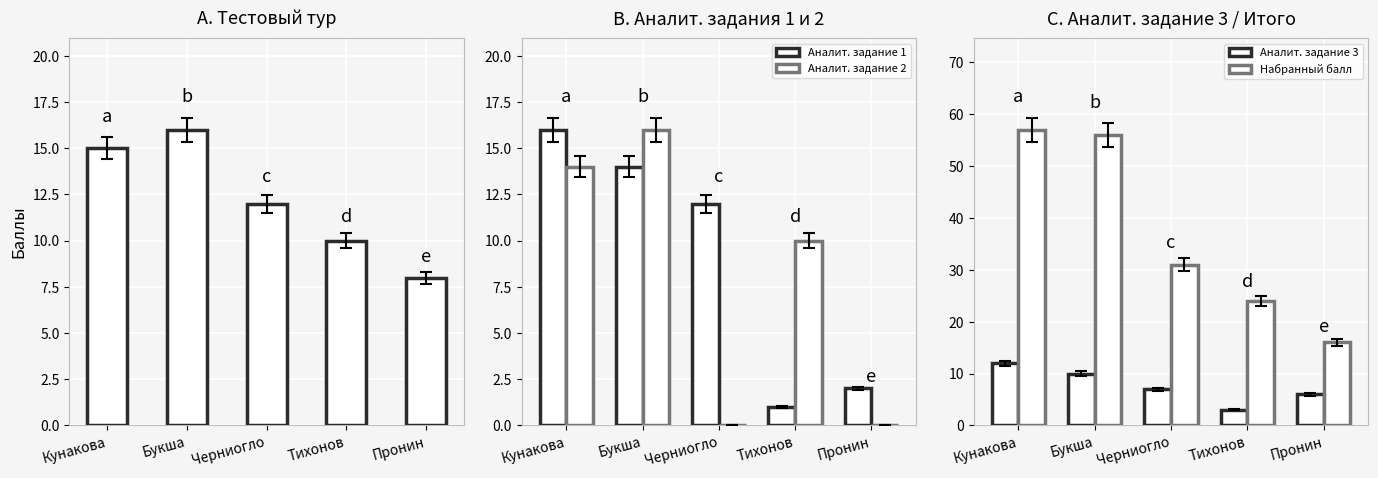

Reading left to right, list all the values displayed in this chart.

Тестовый тур: Кунакова=15	Букша=16	Черниогло=12	Тихонов=10	Пронин=8
Аналит. задание 1: Кунакова=16	Букша=14	Черниогло=12	Тихонов=1	Пронин=2
Аналит. задание 2: Кунакова=14	Букша=16	Черниогло=0	Тихонов=10	Пронин=0
Аналит. задание 3: Кунакова=12	Букша=10	Черниогло=7	Тихонов=3	Пронин=6
Набранный балл: Кунакова=57	Букша=56	Черниогло=31	Тихонов=24	Пронин=16